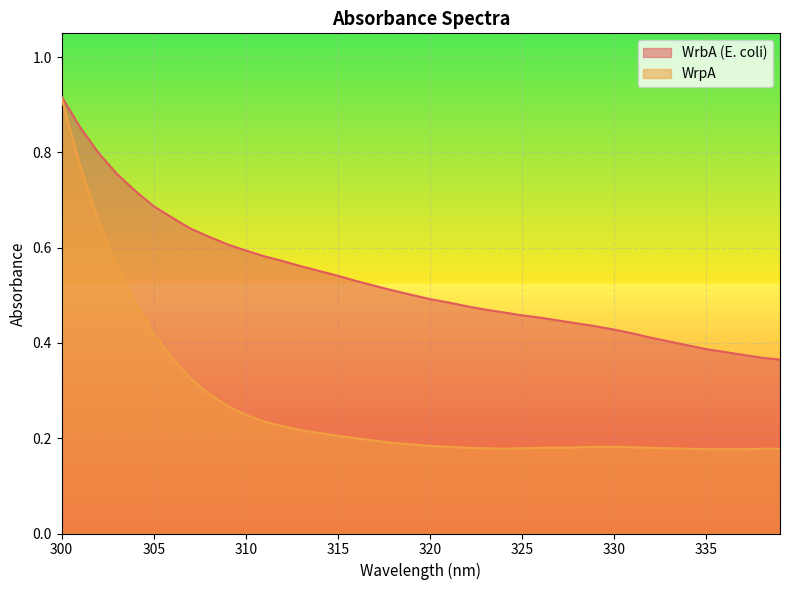

True or false: WrpA and WrbA (E. coli) cross at least once.

False